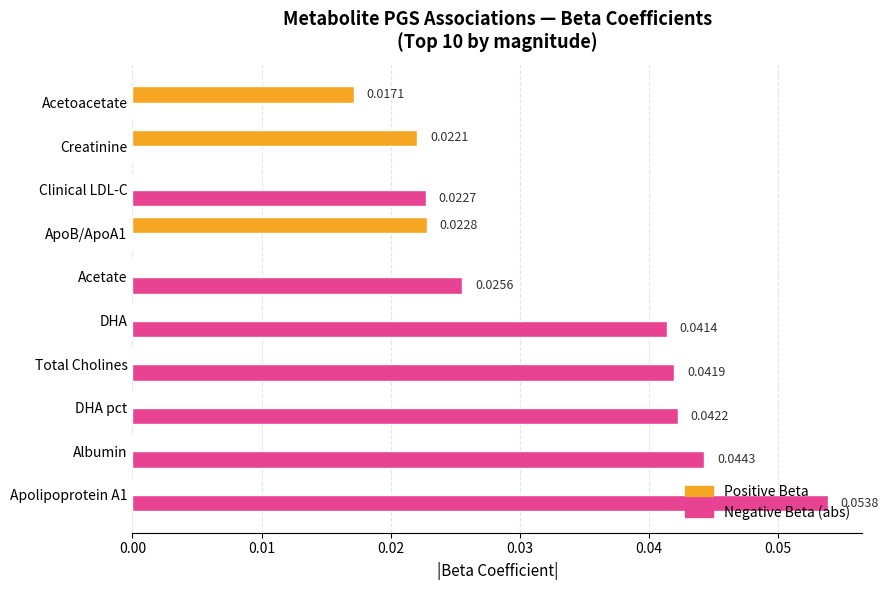

What are all the series names shown in the legend?

Positive Beta, Negative Beta (abs)